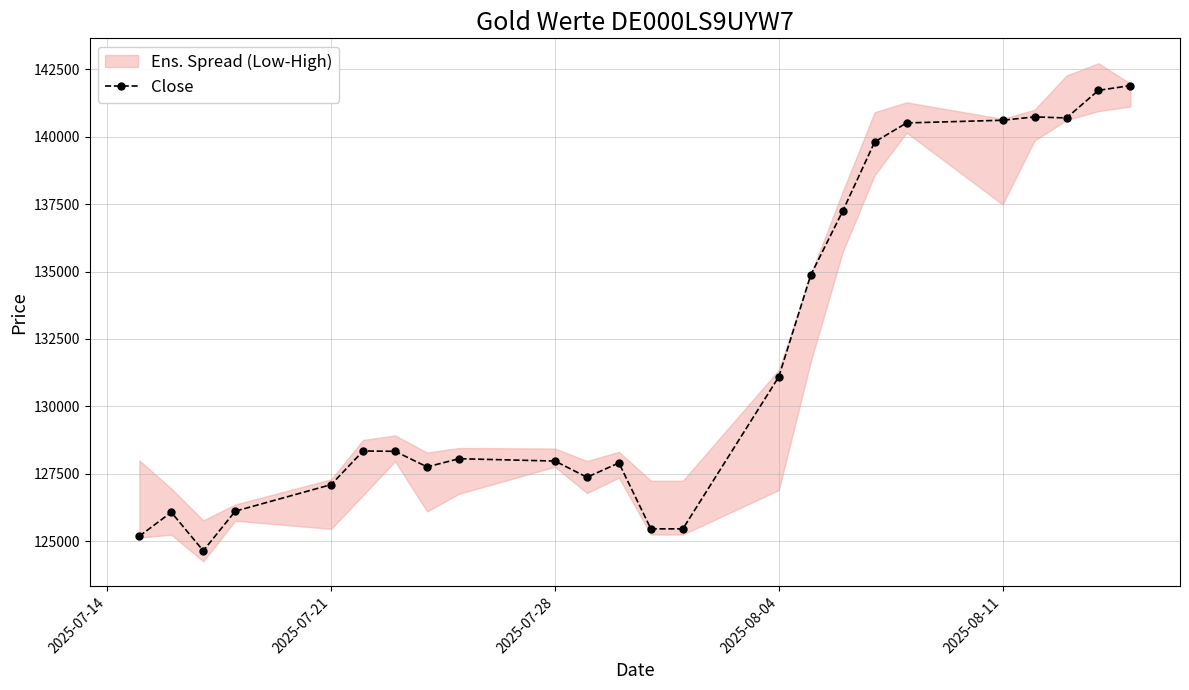

How many interior local peaks (higher than both neighbors) does the data have?

5